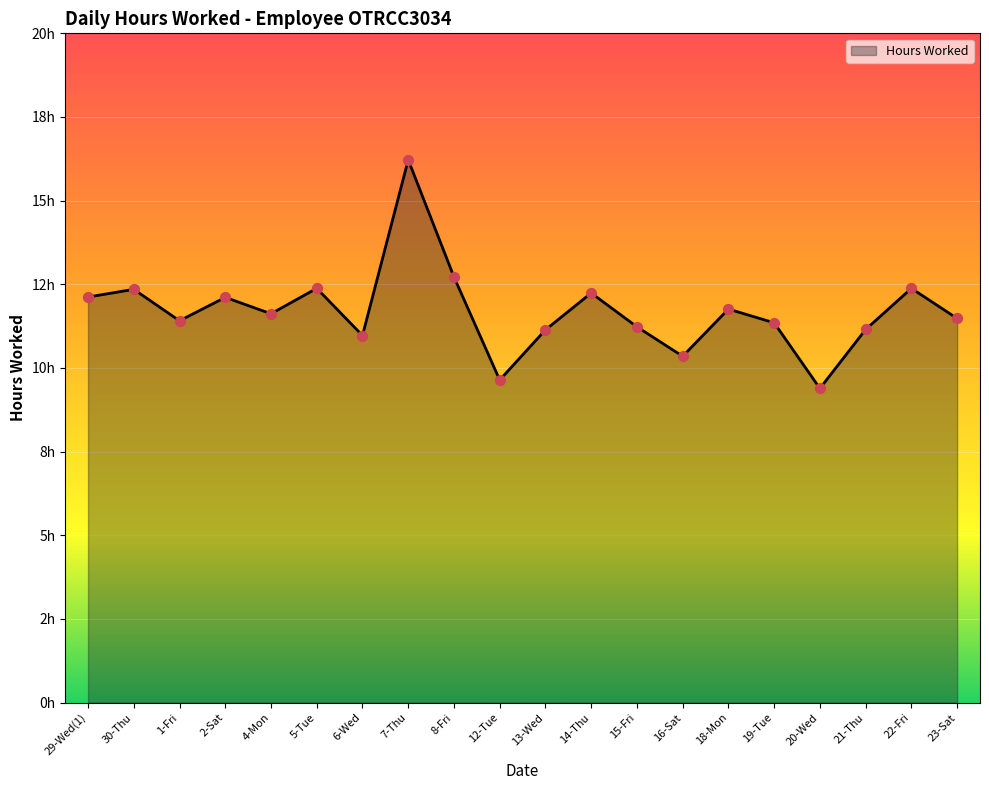

Between 4-Mon and 23-Sat, which is larger?

4-Mon